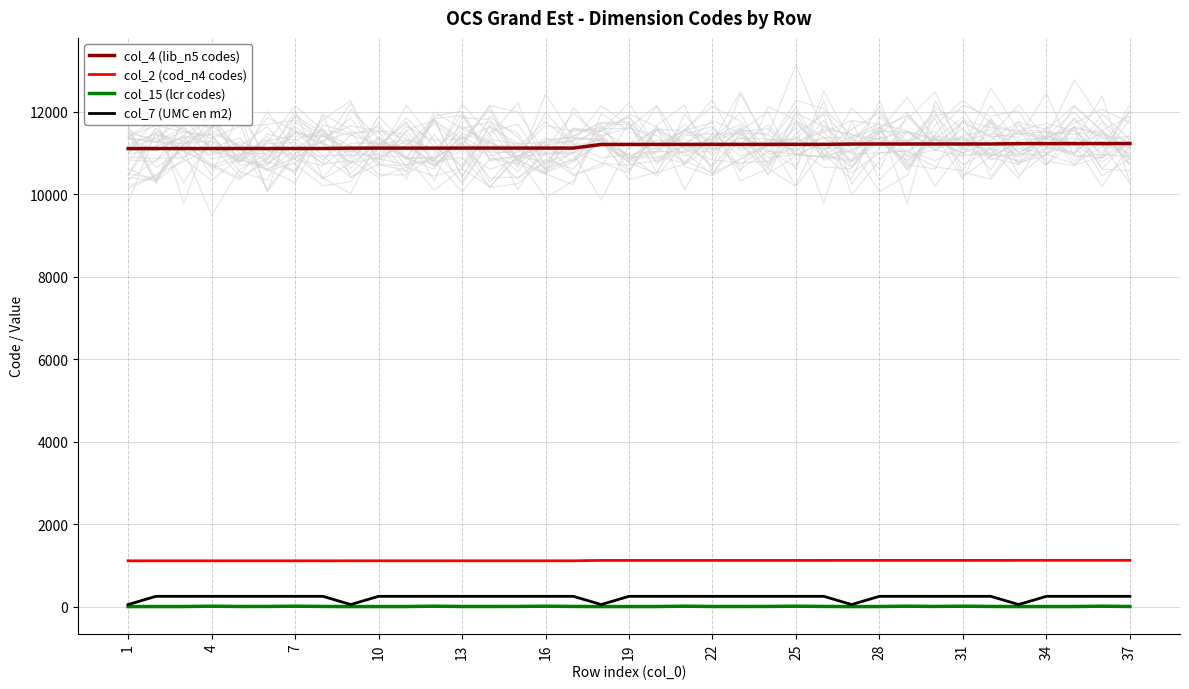

True or false: col_2 (cod_n4 codes) and col_7 (UMC en m2) intersect in this chart.

False